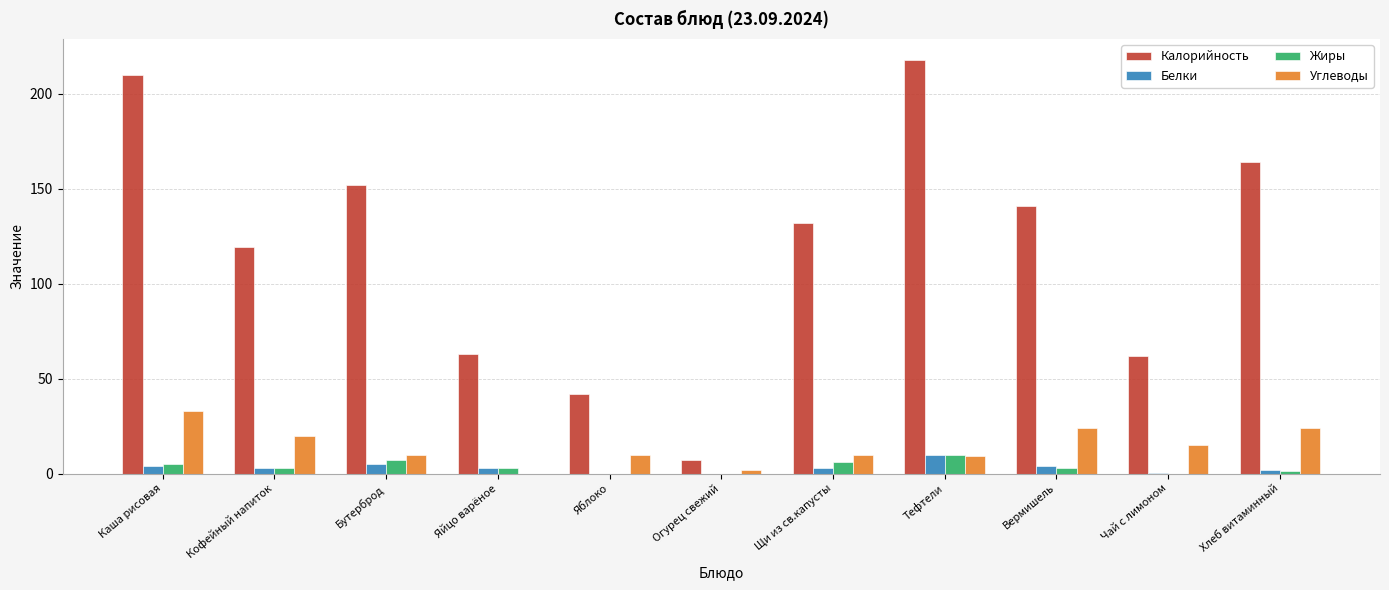

At which label does Калорийность reach its peak?

Тефтели